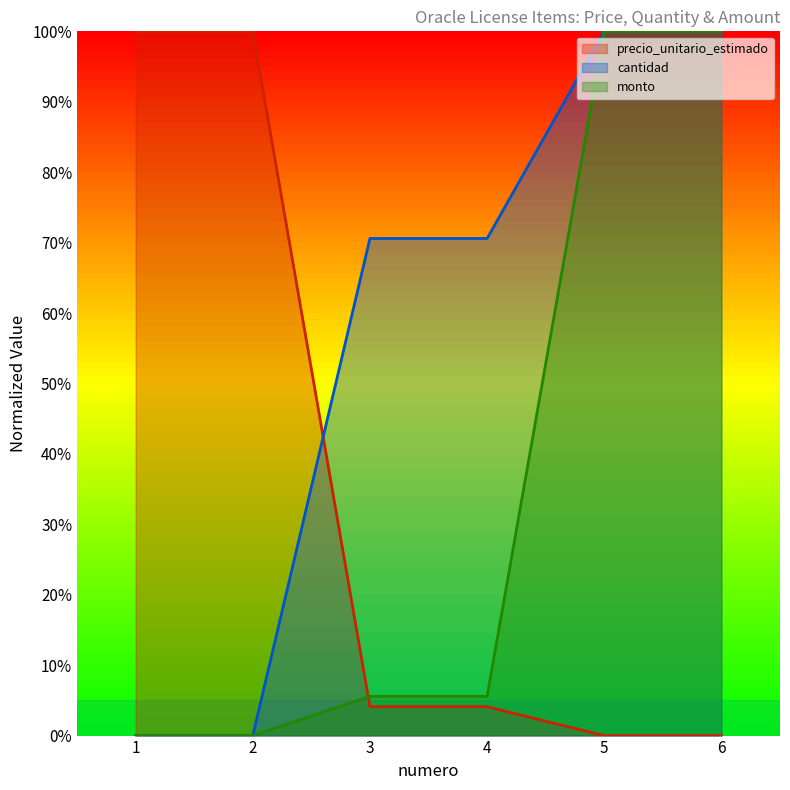

What is the value of the monto point at the 6th from the left?

100.0